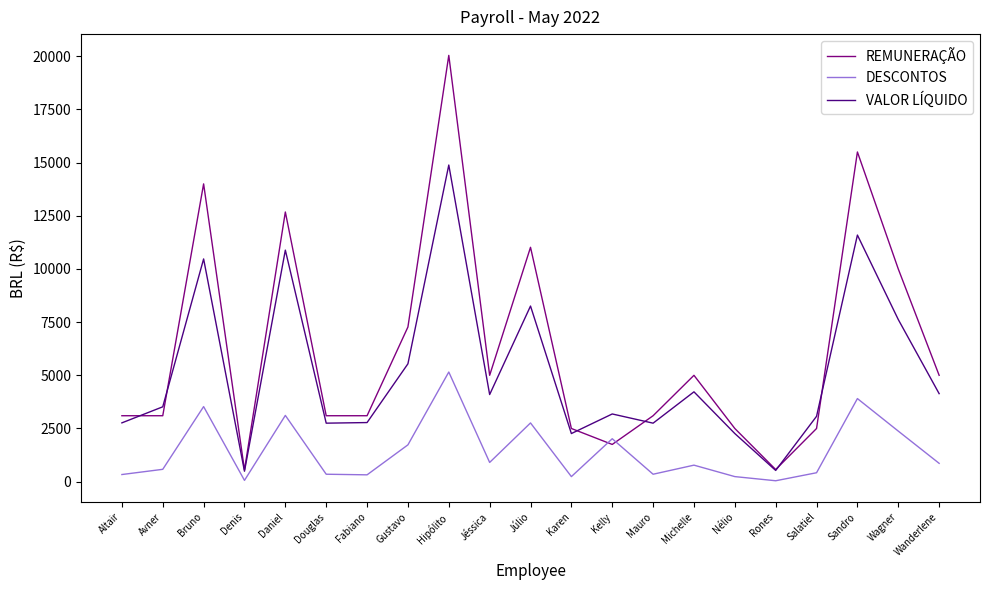

List the series in order of their peak value, highest first.

REMUNERAÇÃO, VALOR LÍQUIDO, DESCONTOS